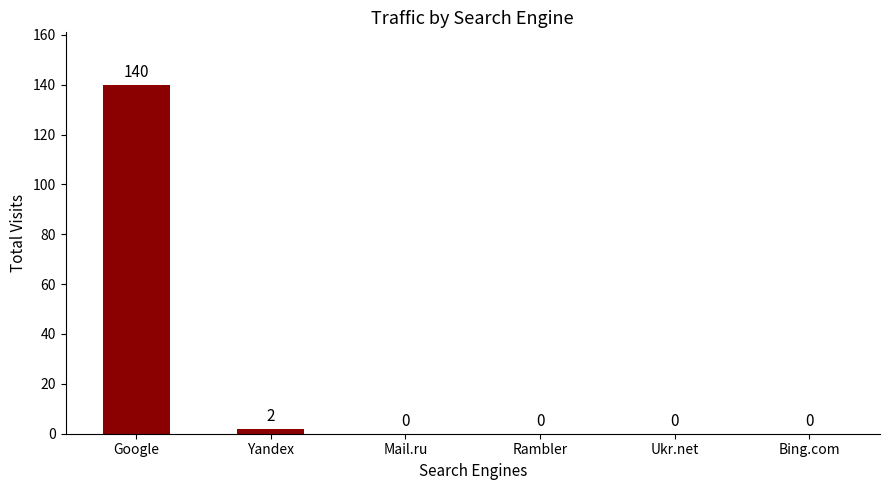

What is the greatest value displayed?

140